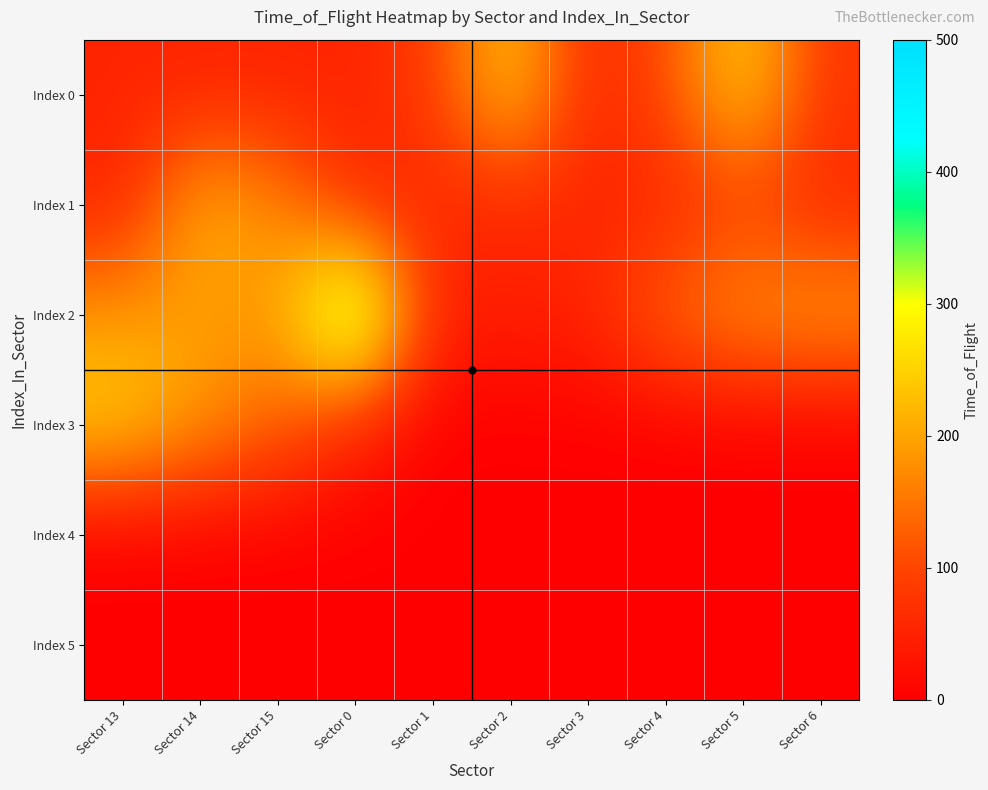

Reading left to right, what are all the values shown in this chart?

Index 0: Sector 13=54	Sector 14=51	Sector 15=53	Sector 0=52	Sector 1=87	Sector 2=249	Sector 3=51	Sector 4=107	Sector 5=256	Sector 6=76
Index 1: Sector 13=51	Sector 14=220	Sector 15=170	Sector 0=58	Sector 1=53	Sector 2=57	Sector 3=53	Sector 4=52	Sector 5=87	Sector 6=54
Index 2: Sector 13=188	Sector 14=195	Sector 15=186	Sector 0=443	Sector 1=48	Sector 2=49	Sector 3=53	Sector 4=143	Sector 5=187	Sector 6=198
Index 3: Sector 13=251	Sector 14=186	Sector 15=133	Sector 0=51	Sector 1=0	Sector 2=0	Sector 3=0	Sector 4=0	Sector 5=0	Sector 6=0
Index 4: Sector 13=0	Sector 14=0	Sector 15=0	Sector 0=0	Sector 1=0	Sector 2=0	Sector 3=0	Sector 4=0	Sector 5=0	Sector 6=0
Index 5: Sector 13=0	Sector 14=0	Sector 15=0	Sector 0=0	Sector 1=0	Sector 2=0	Sector 3=0	Sector 4=0	Sector 5=0	Sector 6=0